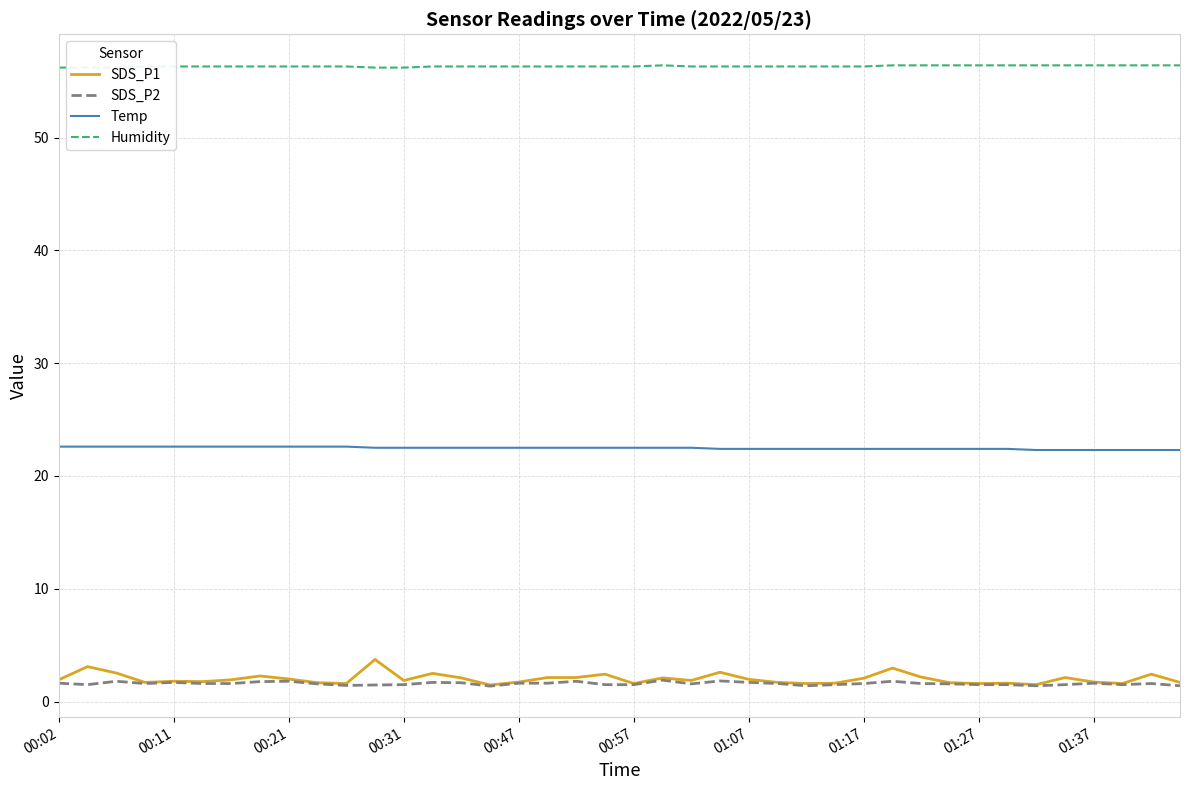

Reading left to right, what are all the values shown in this chart?

SDS_P1: 1.9	3.1	2.5	1.7	1.8	1.8	1.9	2.3	2.0	1.7	1.6	3.7	1.9	2.5	2.1	1.5	1.7	2.1	2.1	2.4	1.6	2.1	1.9	2.6	2.0	1.7	1.6	1.6	2.1	3.0	2.2	1.7	1.6	1.6	1.5	2.1	1.7	1.6	2.4	1.7
SDS_P2: 1.6	1.5	1.8	1.6	1.7	1.6	1.6	1.8	1.8	1.6	1.4	1.5	1.5	1.7	1.7	1.4	1.6	1.6	1.8	1.5	1.5	1.9	1.6	1.8	1.7	1.6	1.4	1.5	1.6	1.8	1.6	1.6	1.5	1.5	1.4	1.5	1.6	1.5	1.6	1.4
Temp: 22.6	22.6	22.6	22.6	22.6	22.6	22.6	22.6	22.6	22.6	22.6	22.5	22.5	22.5	22.5	22.5	22.5	22.5	22.5	22.5	22.5	22.5	22.5	22.4	22.4	22.4	22.4	22.4	22.4	22.4	22.4	22.4	22.4	22.4	22.3	22.3	22.3	22.3	22.3	22.3
Humidity: 56.2	56.2	56.2	56.3	56.3	56.3	56.3	56.3	56.3	56.3	56.3	56.2	56.2	56.3	56.3	56.3	56.3	56.3	56.3	56.3	56.3	56.4	56.3	56.3	56.3	56.3	56.3	56.3	56.3	56.4	56.4	56.4	56.4	56.4	56.4	56.4	56.4	56.4	56.4	56.4